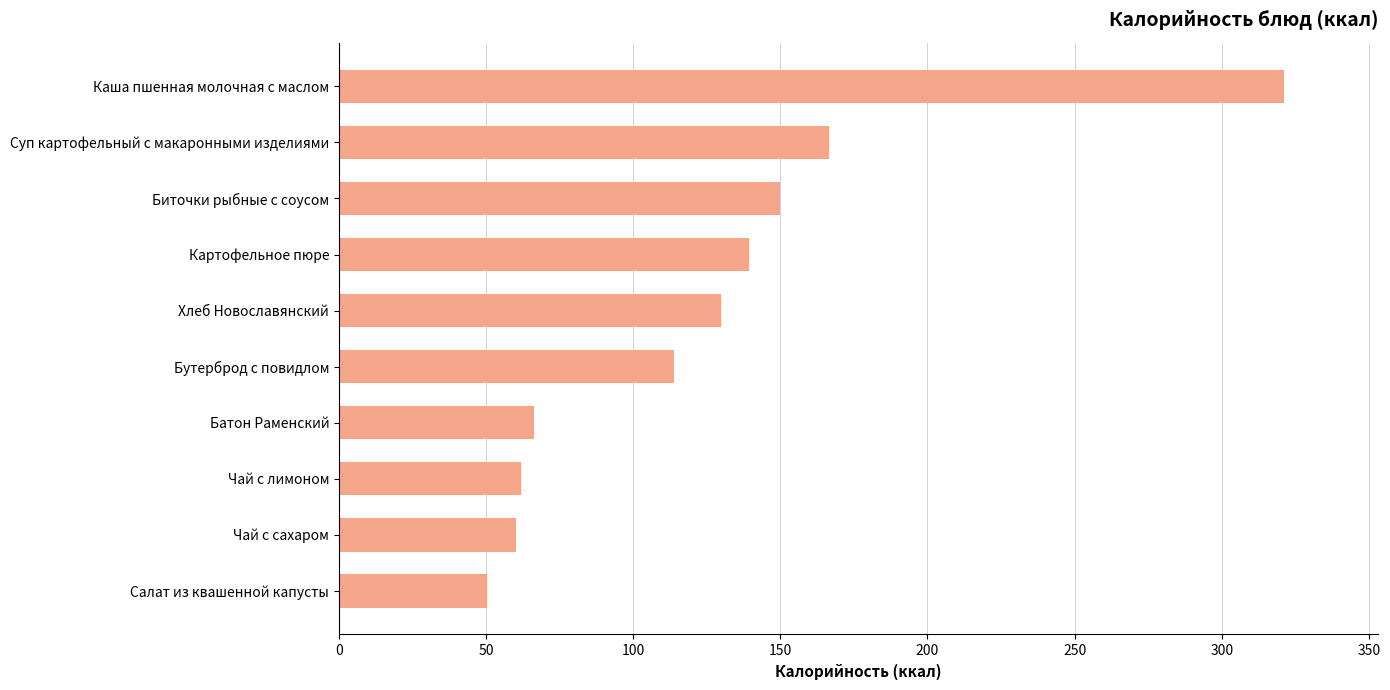

How many values are below 130?

5